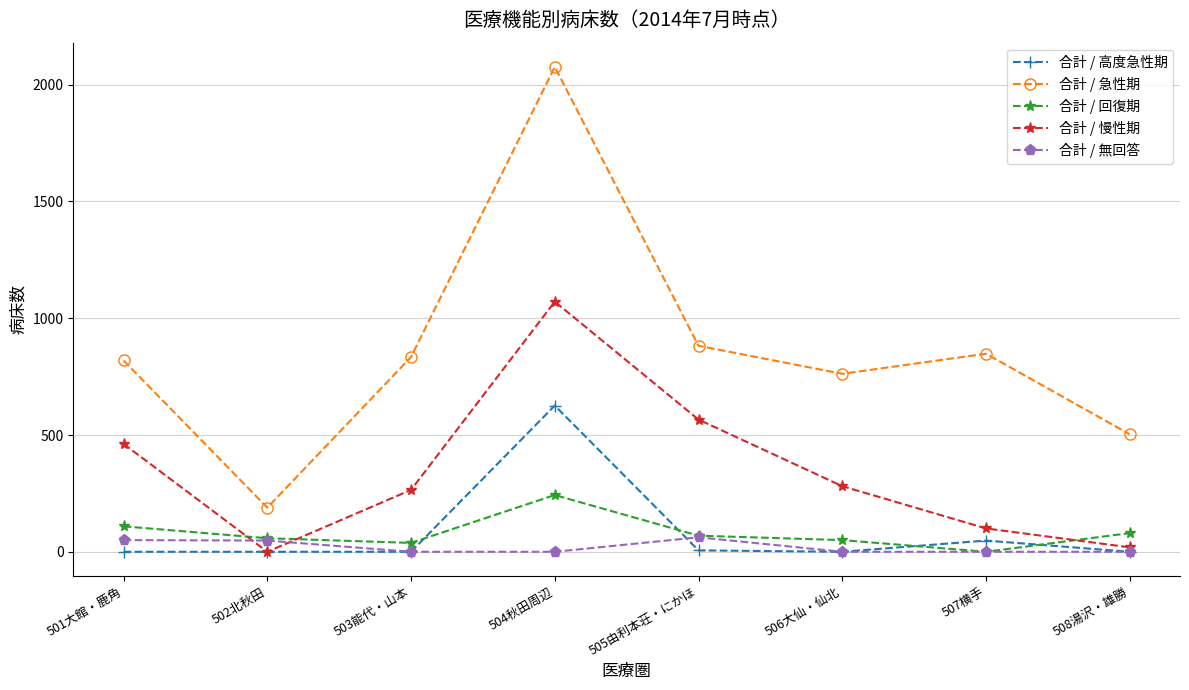

At how many categories does at least one series exceed 1244?

1